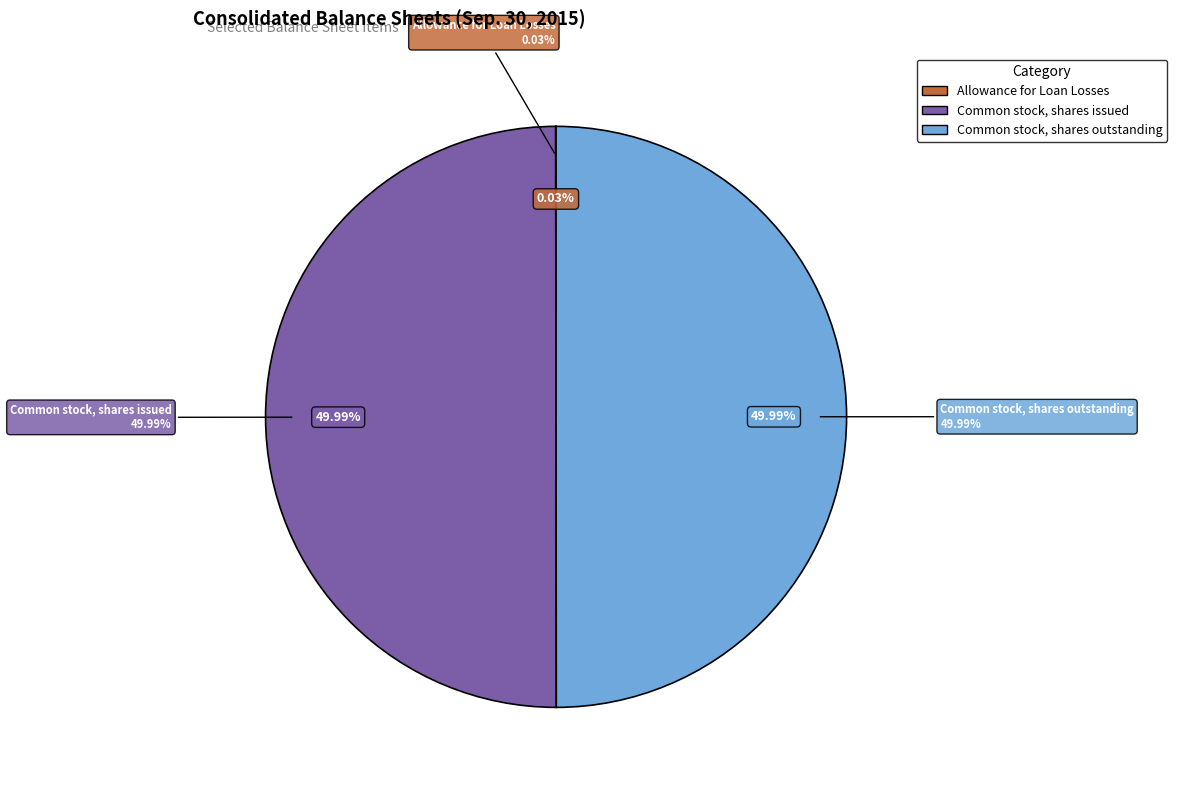

What percentage is NOT represented by Allowance for Loan Losses?

100.0%